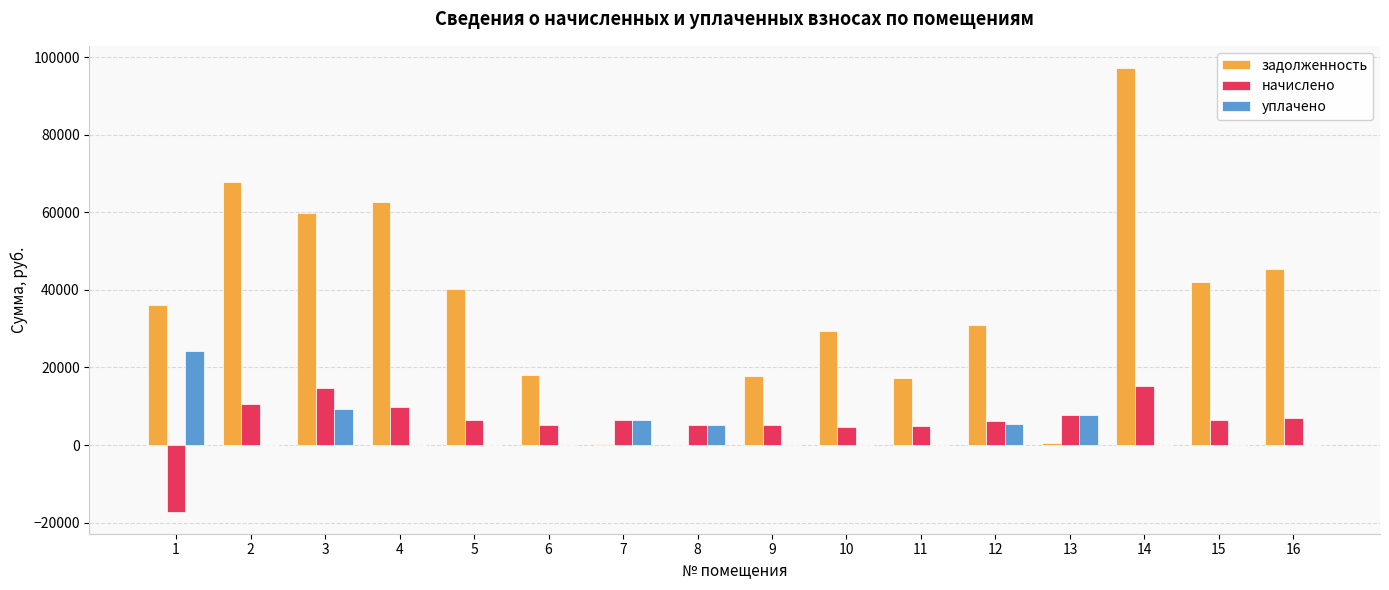

What is the difference between the начислено values at 16 and 10?

2481.6